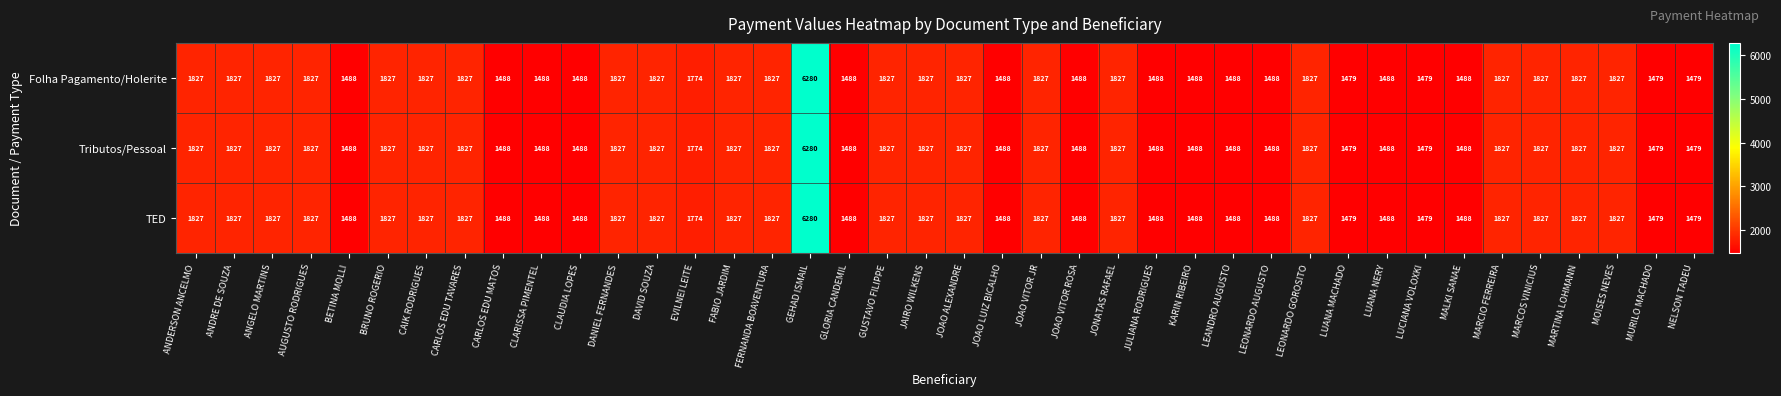

What is the highest value of the Tributos/Pessoal series?

6280